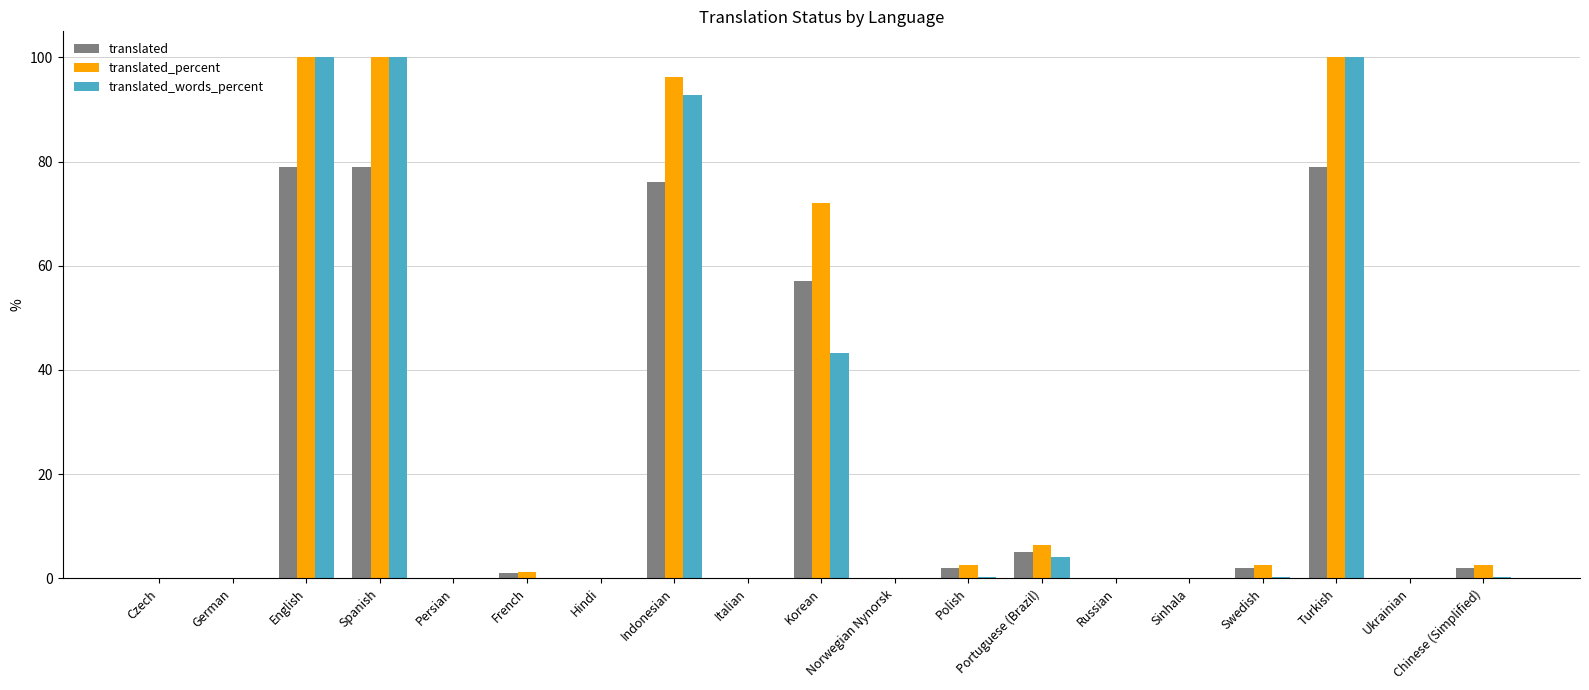

Is the value of translated_words_percent at Korean greater than the value of translated at English?

No